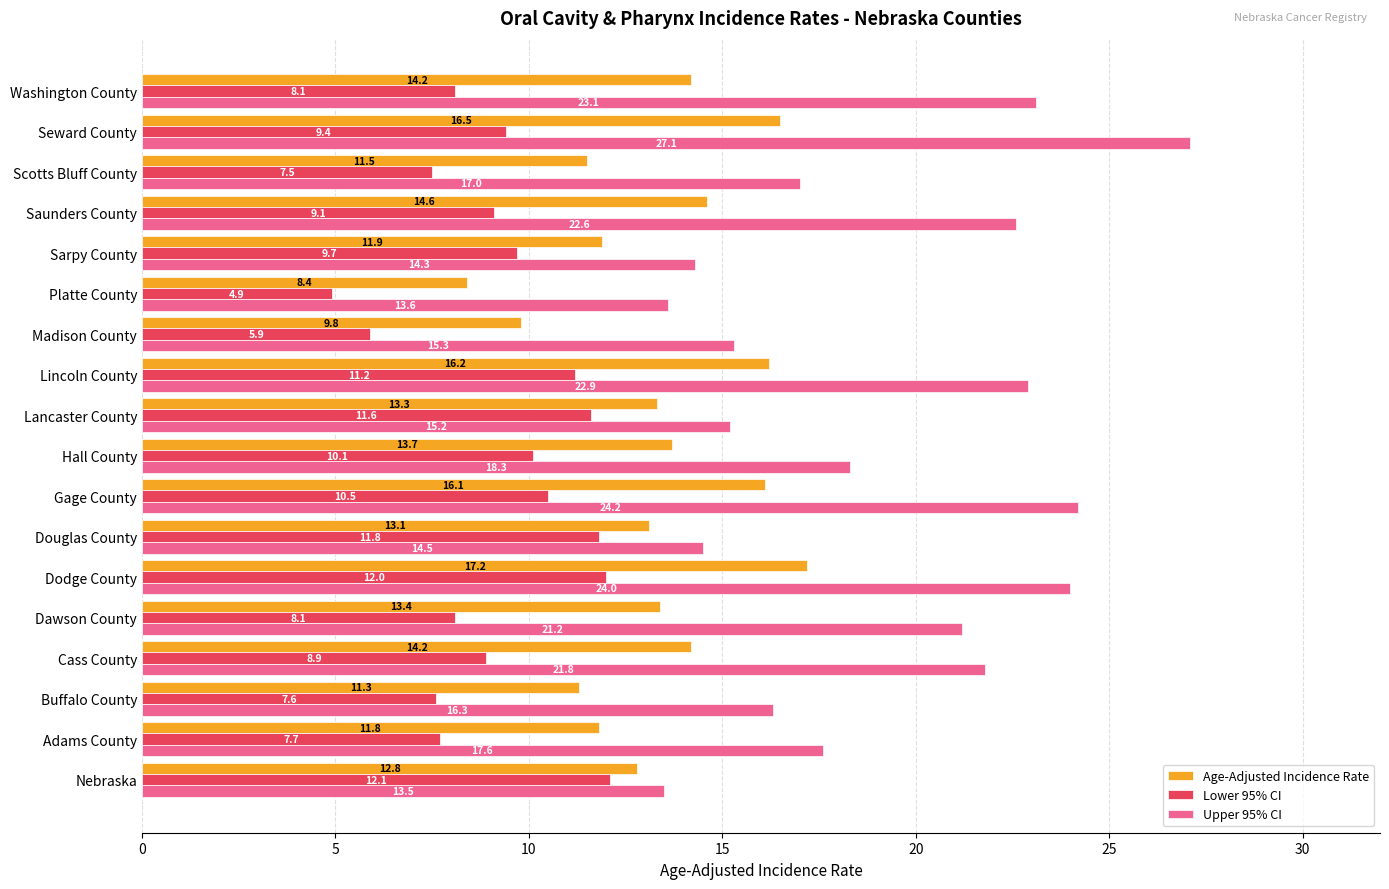

Rank the series by their maximum value, from lowest to highest.

Lower 95% CI, Age-Adjusted Incidence Rate, Upper 95% CI